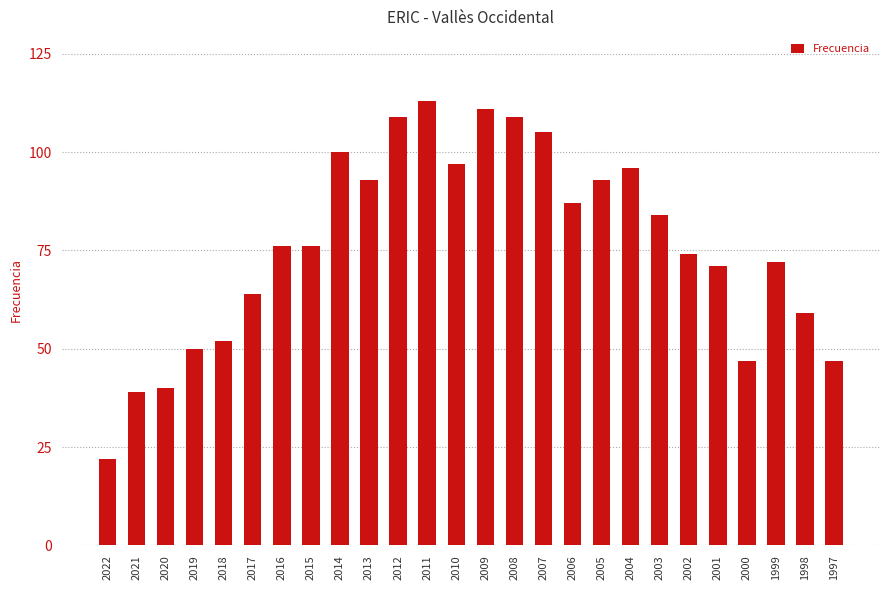

What is the value of the 14th bar from the left?

111